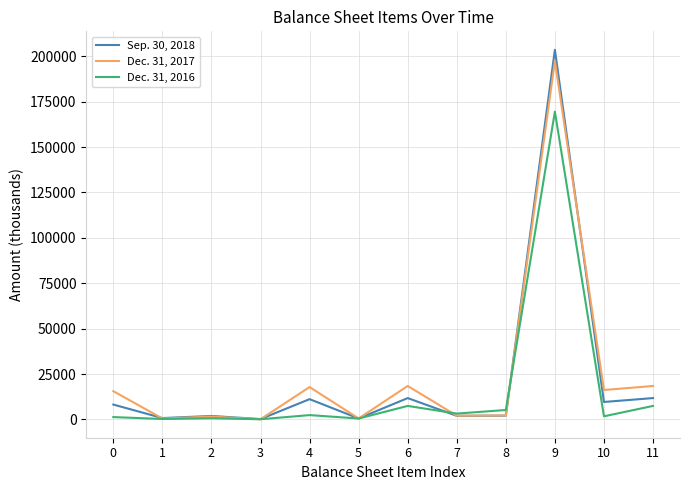

The value of Dec. 31, 2017 at 10 is 16238. True or false?

True